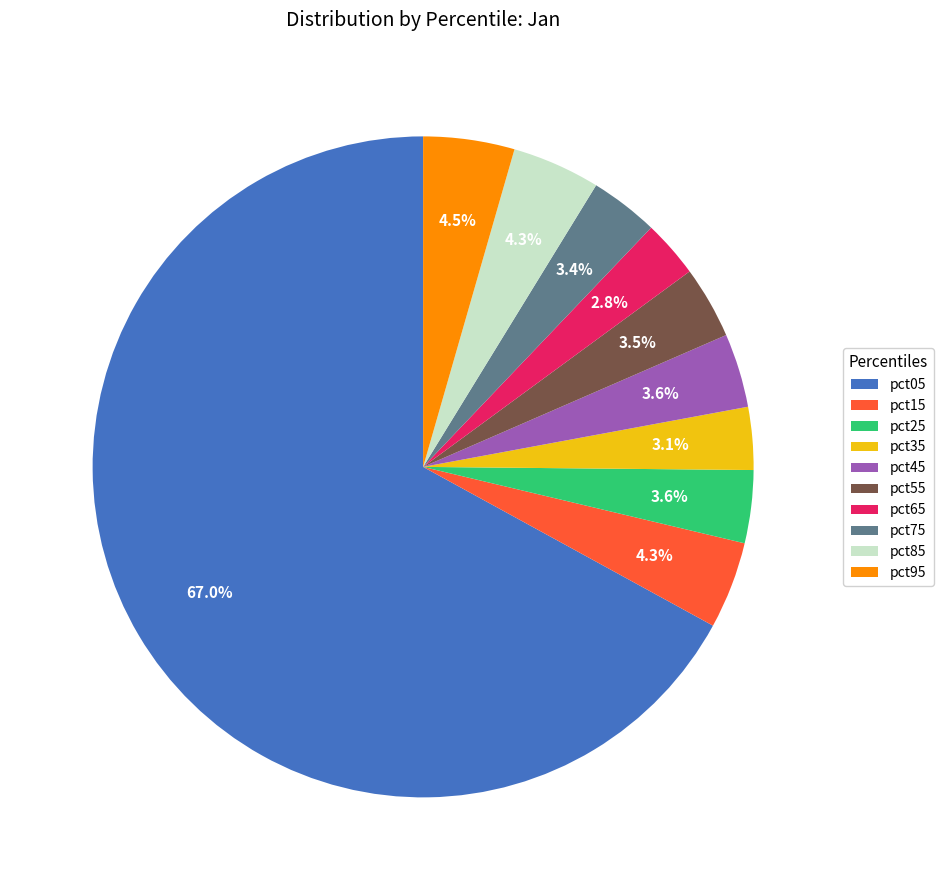

True or false: pct05 accounts for 67% of the total.

True